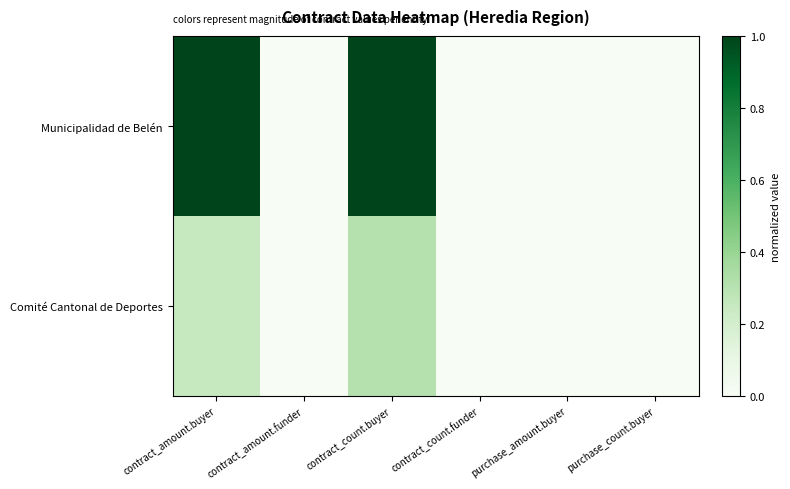

The value of Municipalidad de Belén at contract_amount.buyer is 0.7. True or false?

False